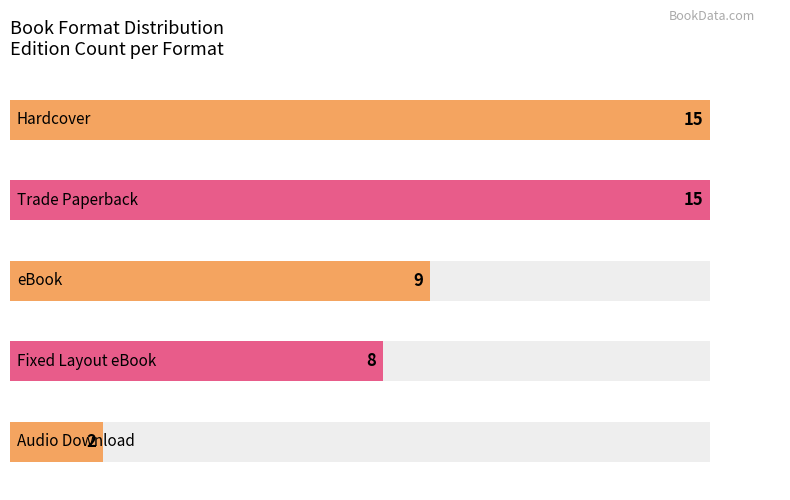

Which label corresponds to the smallest value in the chart?

Audio Download